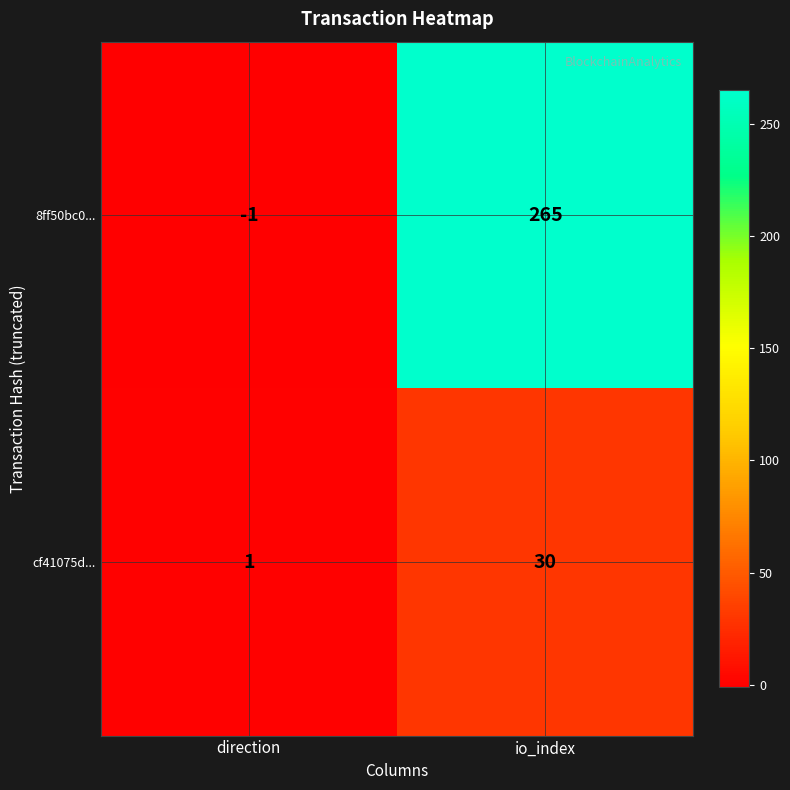

At which category is the sum across all series the highest?

io_index